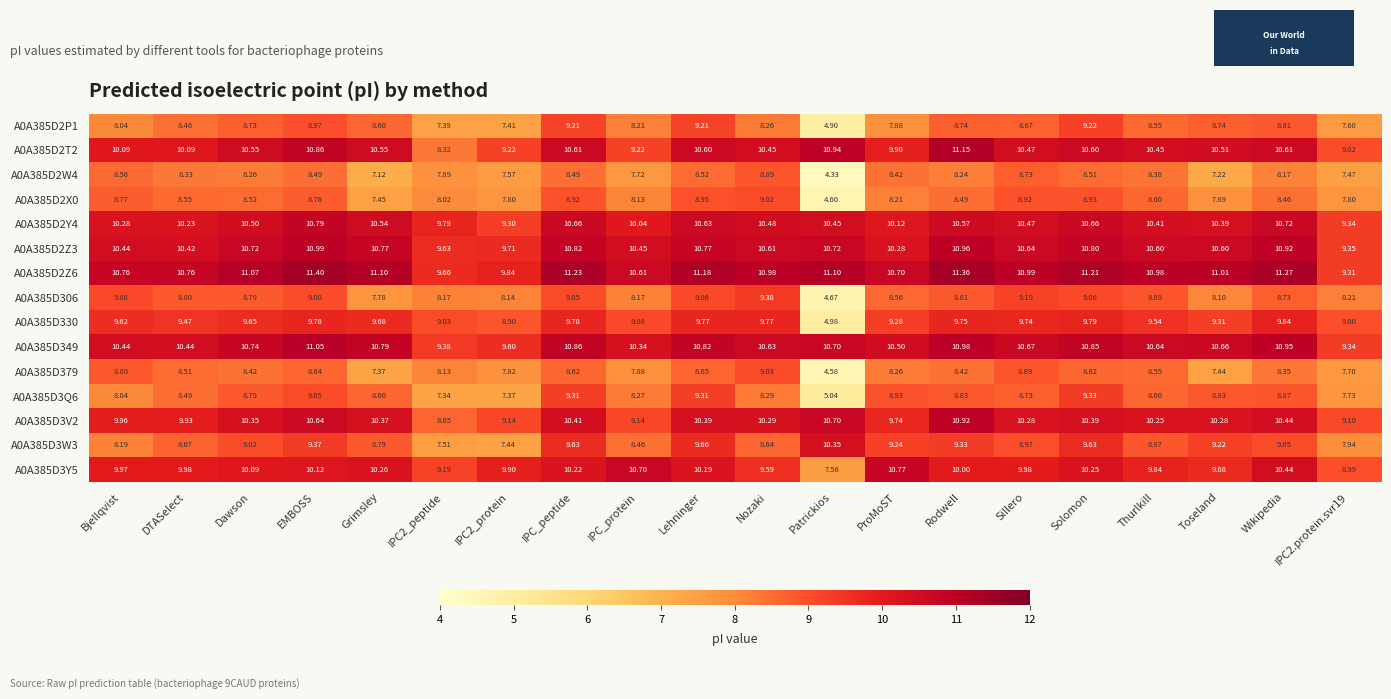

At which category does the chart reach its peak across all series?

EMBOSS